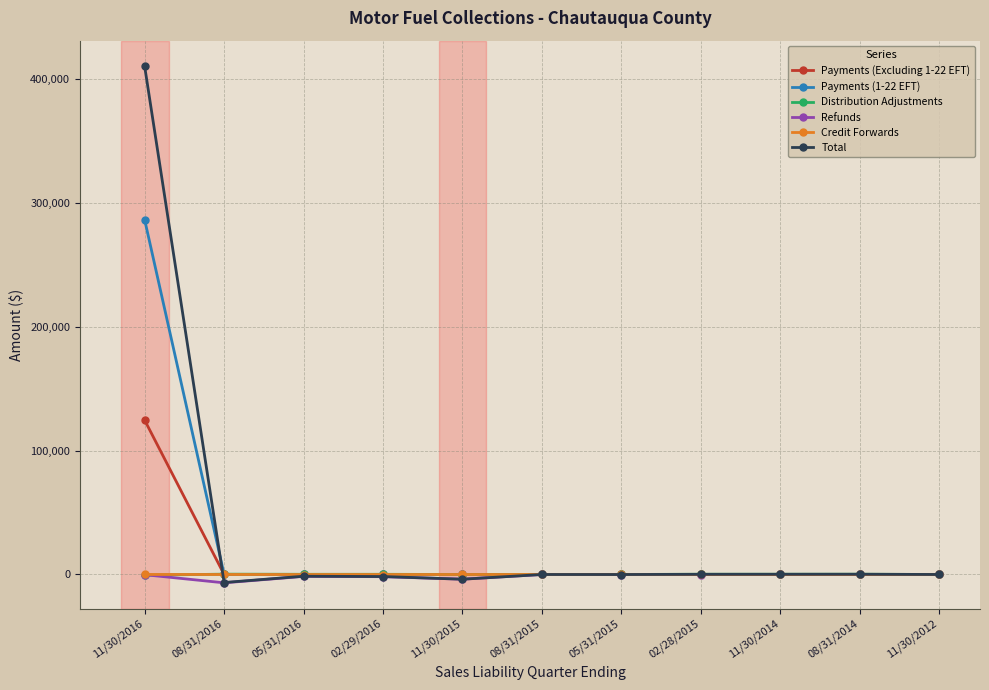

What is the label of the 9th point from the right?

05/31/2016